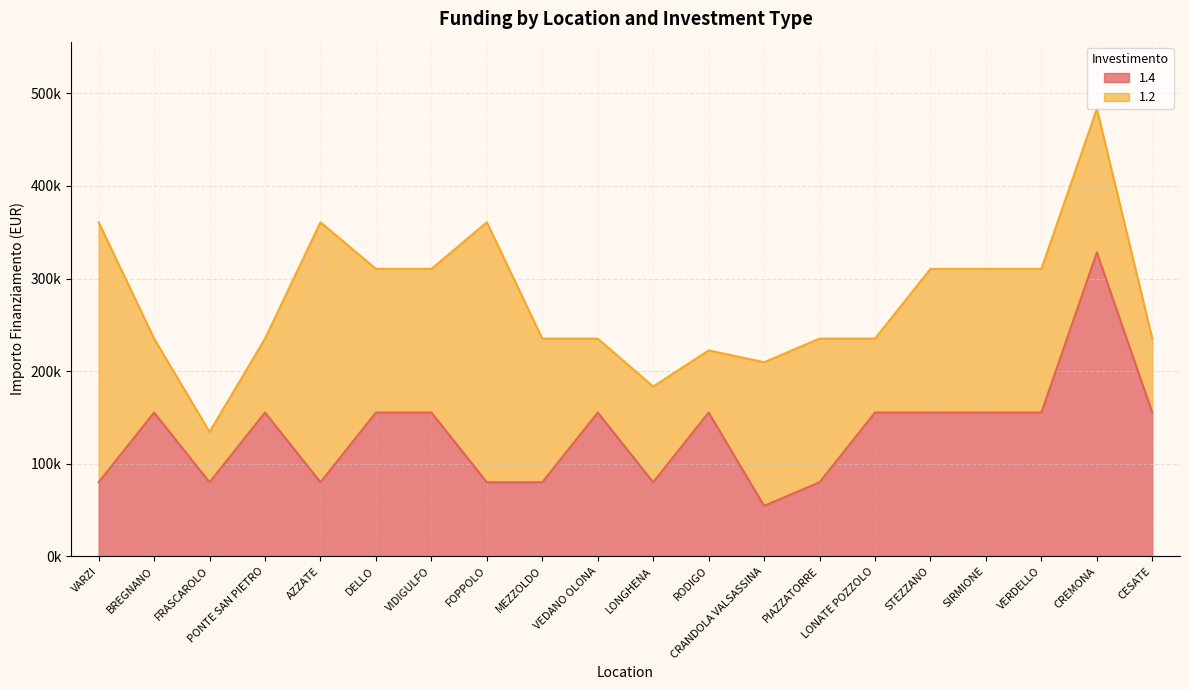

Approximately how many times larger is the value at SIRMIONE compared to CREMONA?

0.5